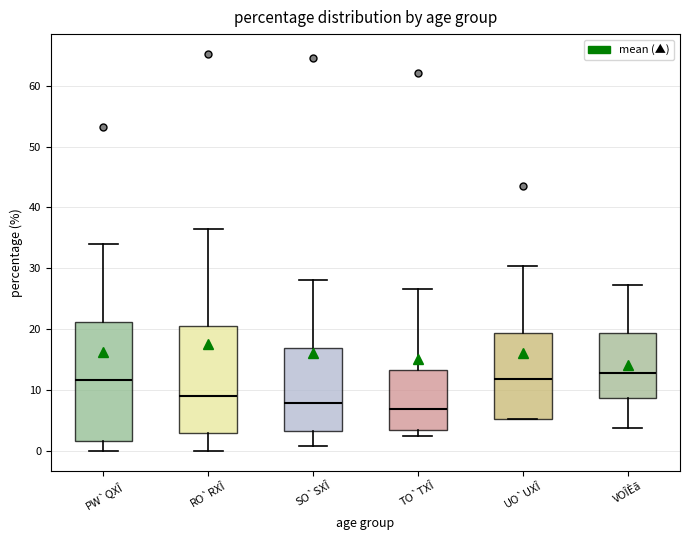

Where does the median line of the box for UO`UXÎ sit on the y-axis? The values are not printed on the chart, so give them approximately, as read against the axis.

12